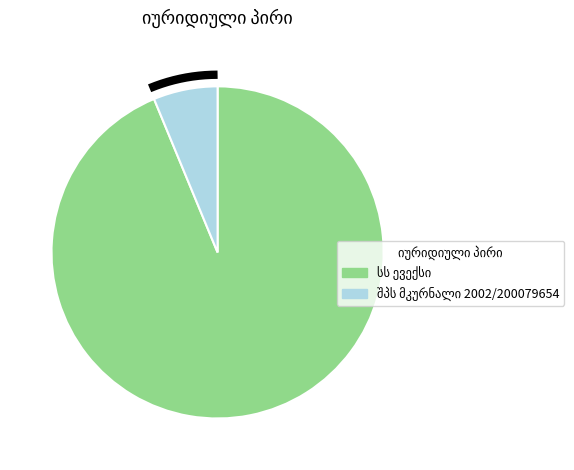

Does any single category account for the majority?

Yes